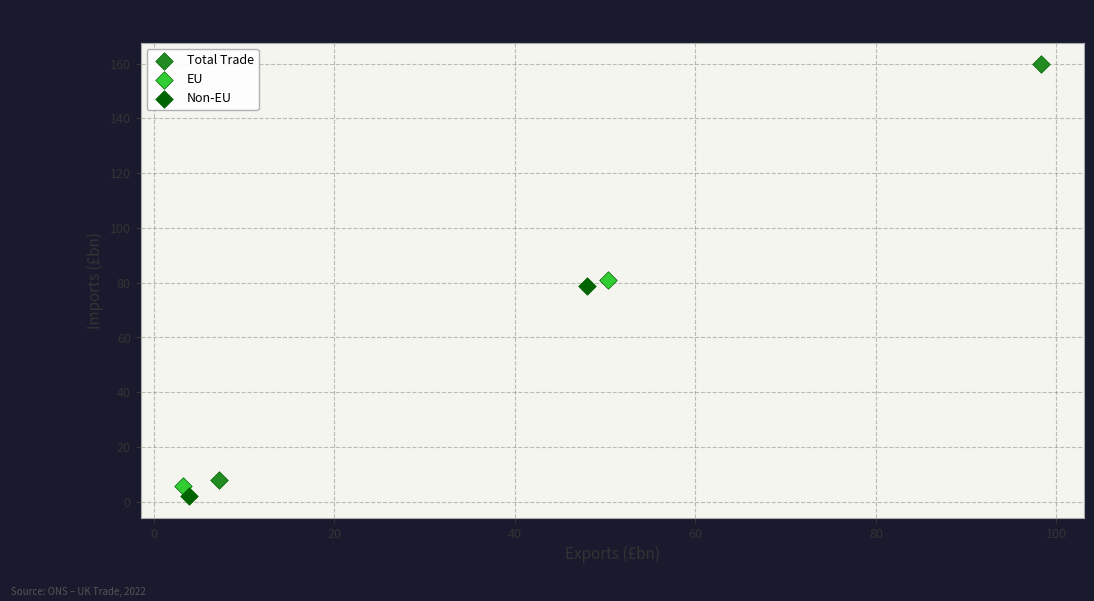

What are all the series names shown in the legend?

Total Trade, EU, Non-EU